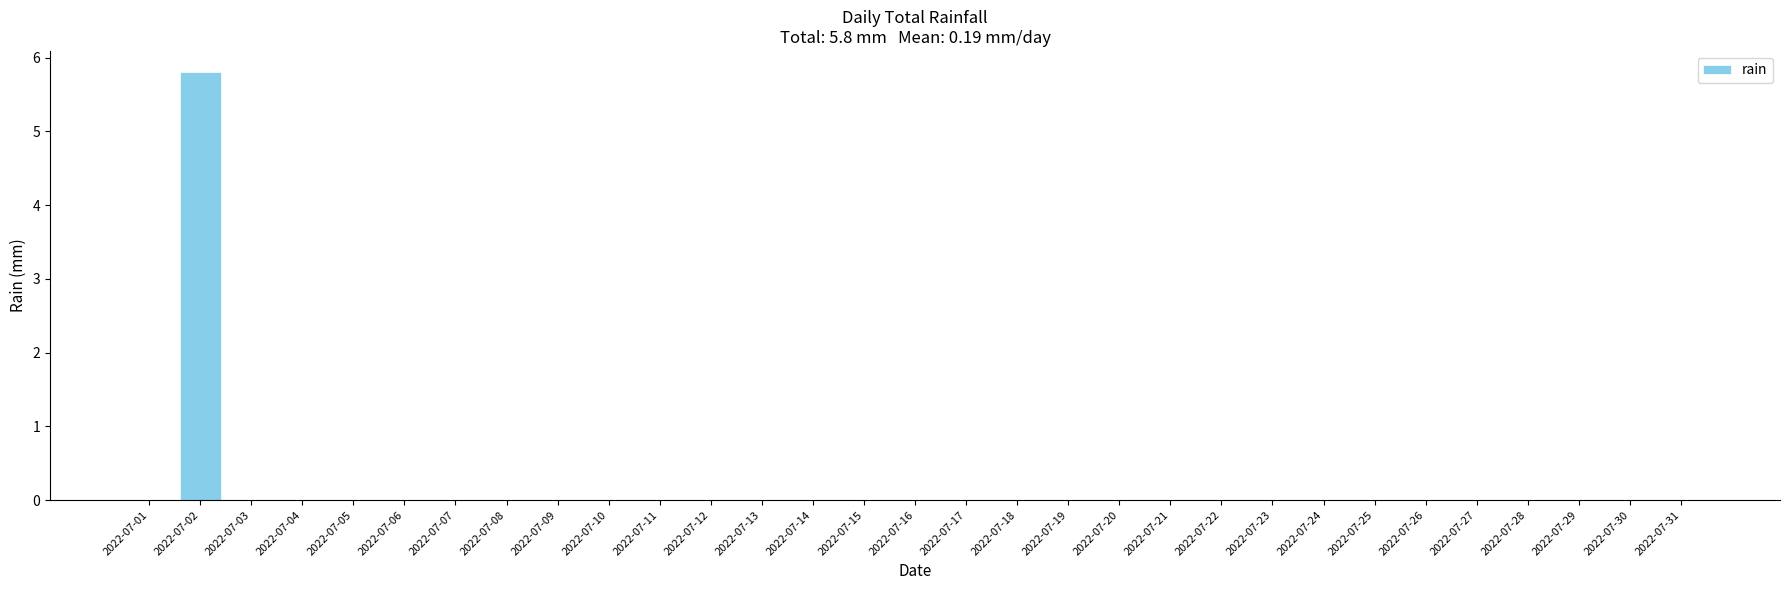

The chart shows a value of 0.0 at 2022-07-24. True or false?

True